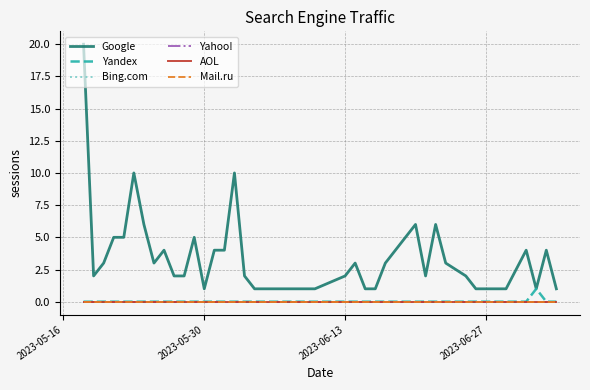

Reading left to right, list all the values displayed in this chart.

Google: 20	2	3	5	5	10	6	3	4	2	2	5	1	4	4	10	2	1	1	1	1	1	1	2	3	1	1	3	6	2	6	3	2	1	1	1	4	1	4	1
Yandex: 0	0	0	0	0	0	0	0	0	0	0	0	0	0	0	0	0	0	0	0	0	0	0	0	0	0	0	0	0	0	0	0	0	0	0	0	0	1	0	0
Bing.com: 0	0	0	0	0	0	0	0	0	0	0	0	0	0	0	0	0	0	0	0	0	0	0	0	0	0	0	0	0	0	0	0	0	0	0	0	0	0	0	0
Yahoo!: 0	0	0	0	0	0	0	0	0	0	0	0	0	0	0	0	0	0	0	0	0	0	0	0	0	0	0	0	0	0	0	0	0	0	0	0	0	0	0	0
AOL: 0	0	0	0	0	0	0	0	0	0	0	0	0	0	0	0	0	0	0	0	0	0	0	0	0	0	0	0	0	0	0	0	0	0	0	0	0	0	0	0
Mail.ru: 0	0	0	0	0	0	0	0	0	0	0	0	0	0	0	0	0	0	0	0	0	0	0	0	0	0	0	0	0	0	0	0	0	0	0	0	0	0	0	0